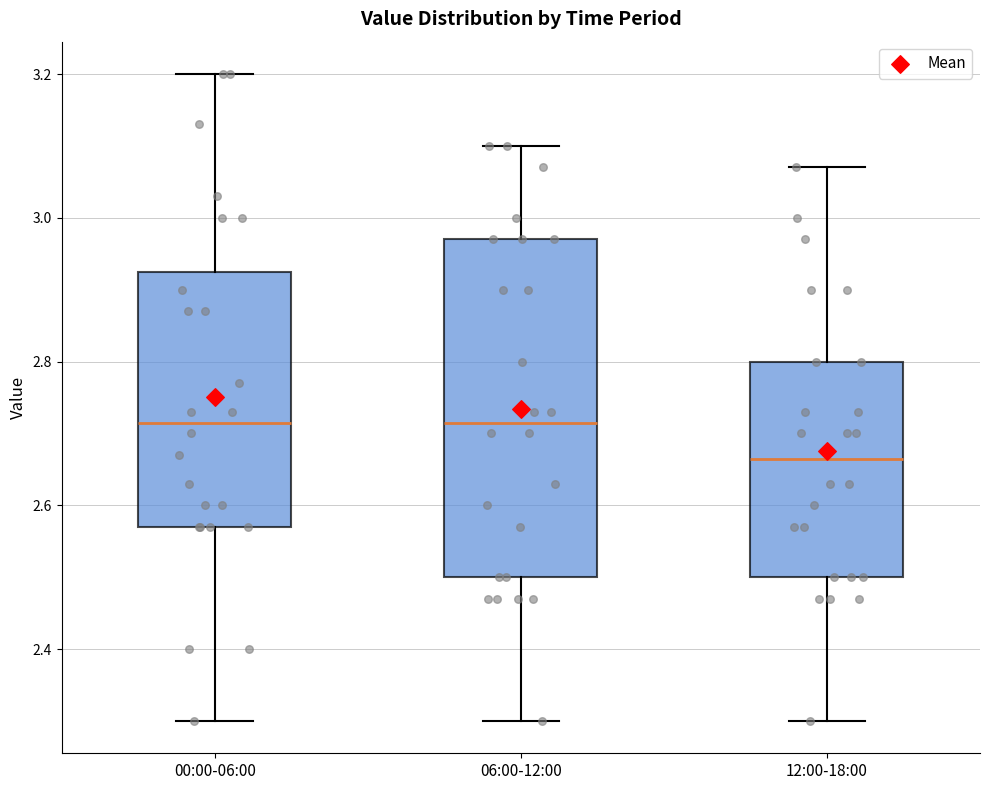

Which box's median line is the lowest?

12:00-18:00